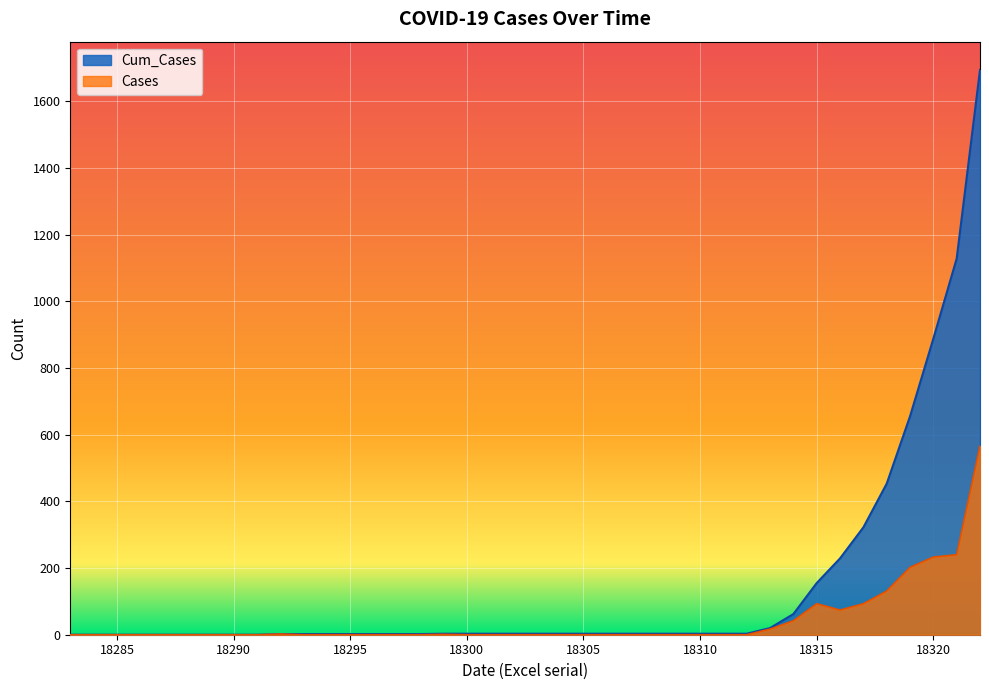

List the series in order of their peak value, lowest first.

Cases, Cum_Cases